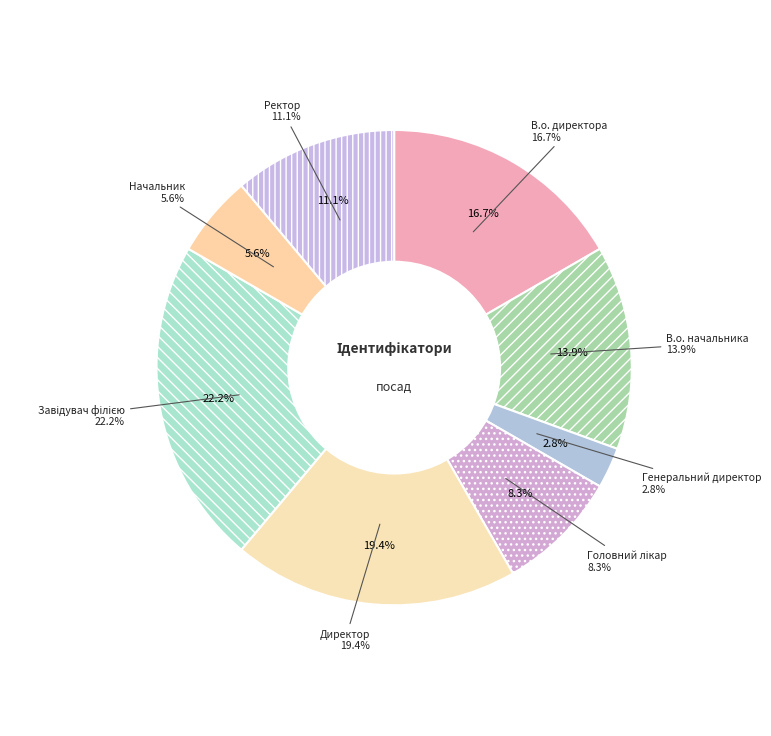

How much of the chart is everything except В.о. начальника?

86.1%